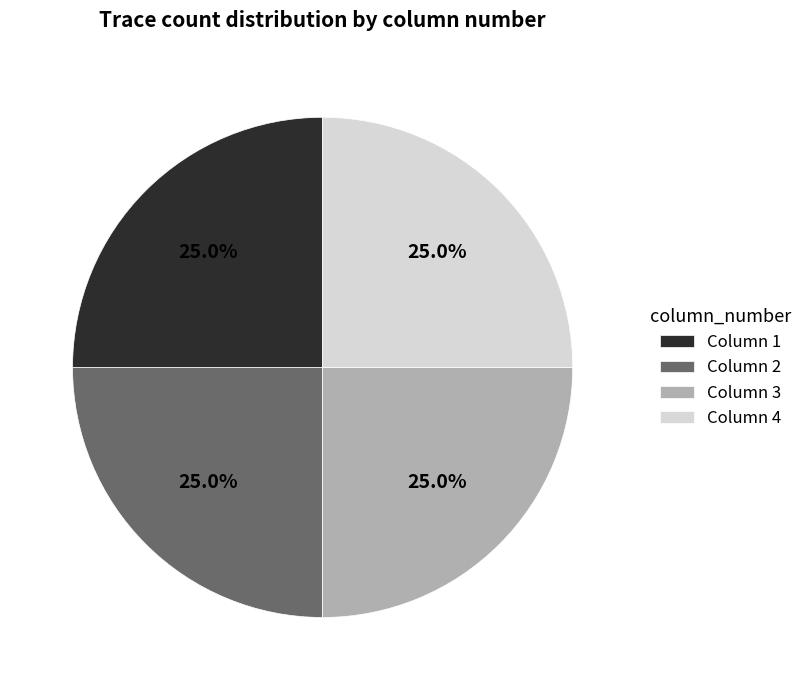

Does any single category account for the majority?

No